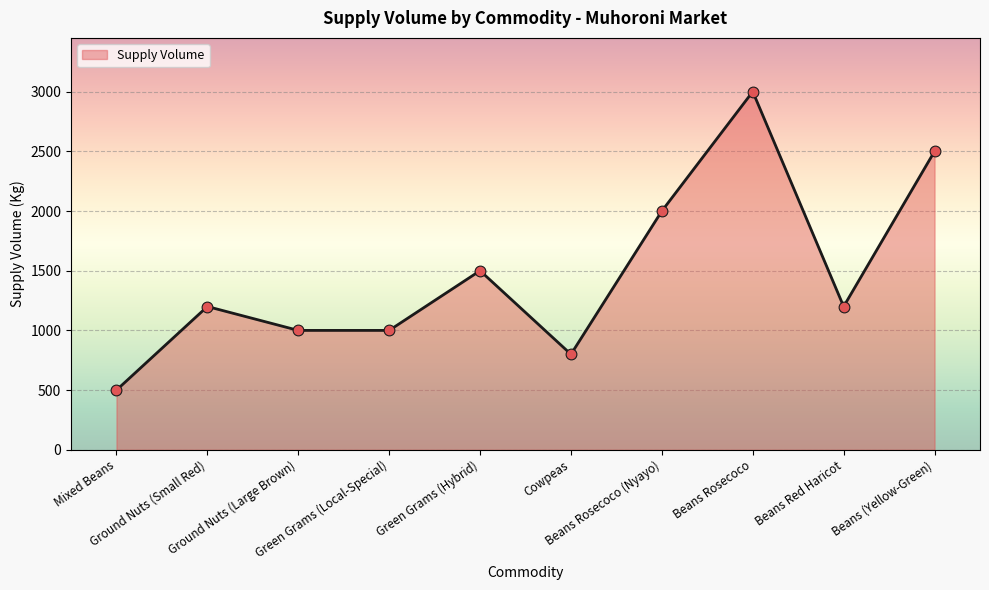

Which has a higher value, Beans Rosecoco (Nyayo) or Ground Nuts (Large Brown)?

Beans Rosecoco (Nyayo)